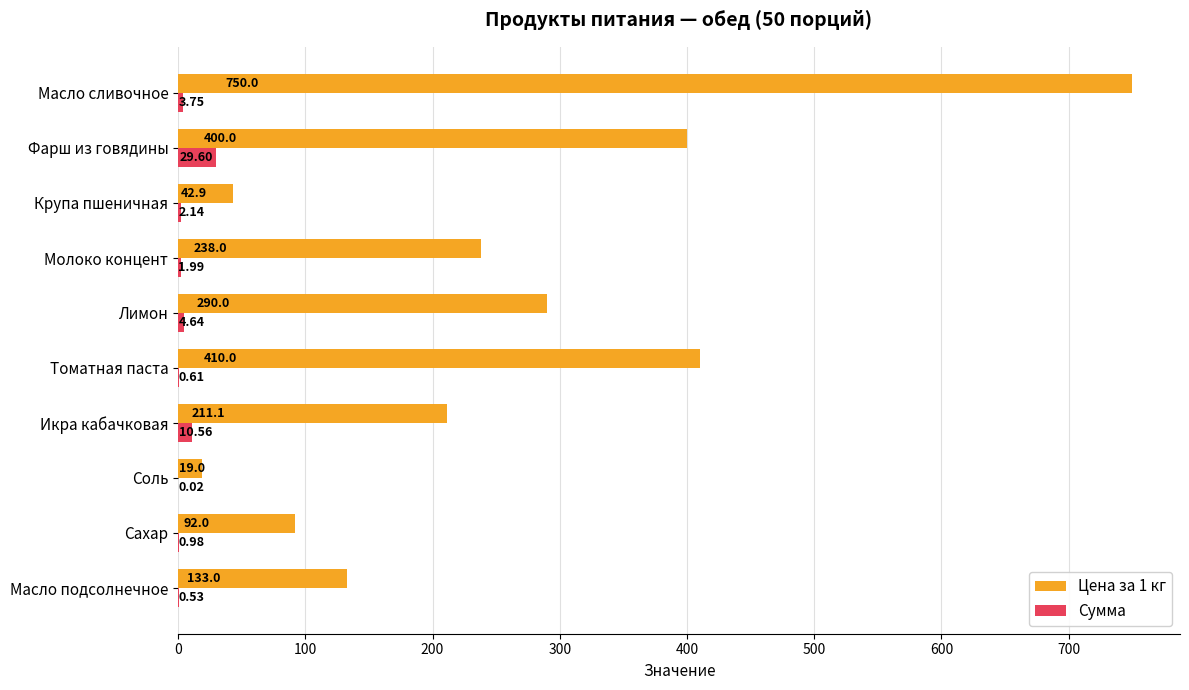

Which series has the largest total across all categories?

Цена за 1 кг